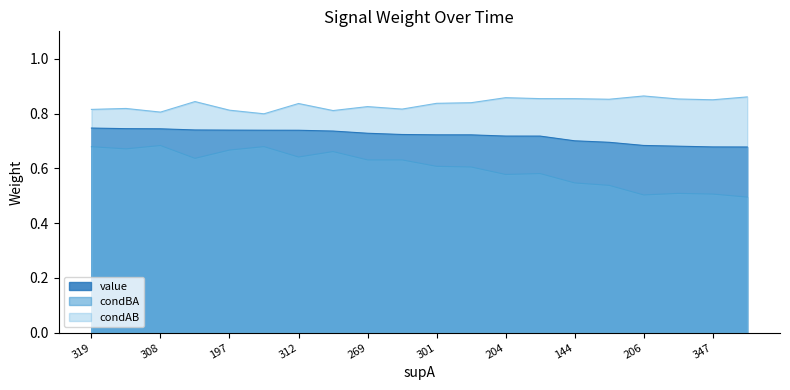

What are all the series names shown in the legend?

value, condBA, condAB